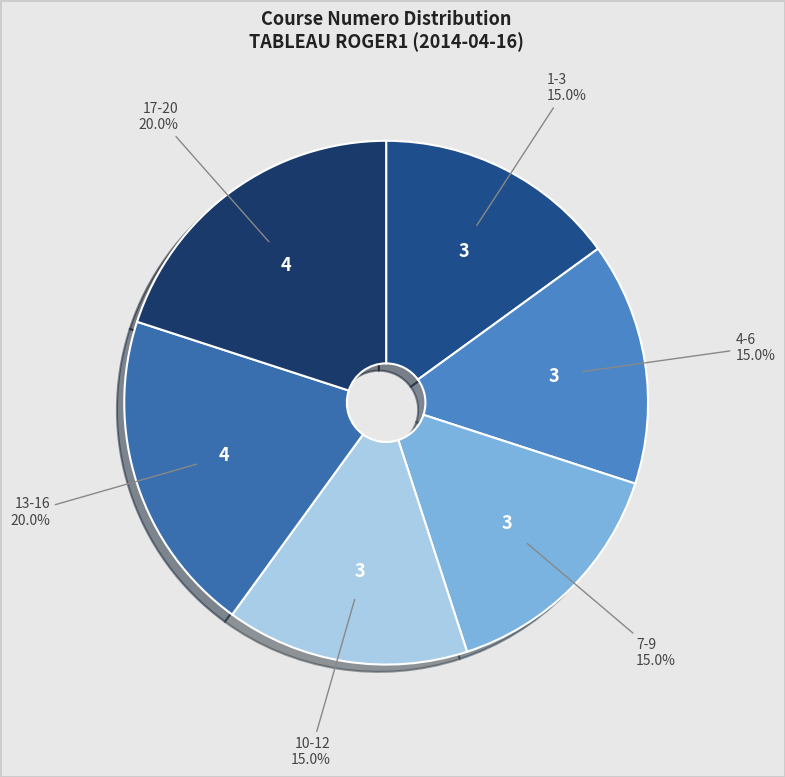

How many slices are in this pie chart?

6